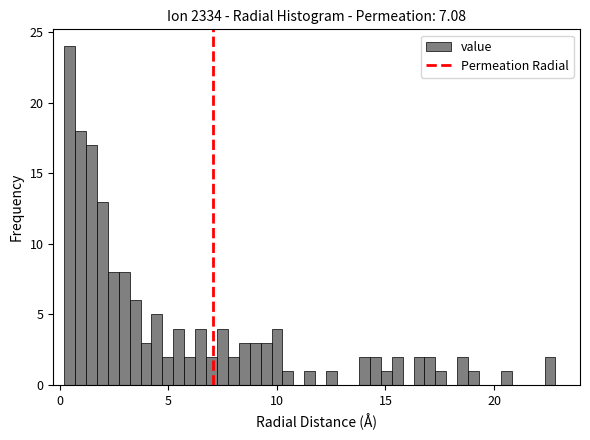

Around what value on the x-axis is the tallest bar? Give the approximate position of its centre, as read against the axis.

0.5